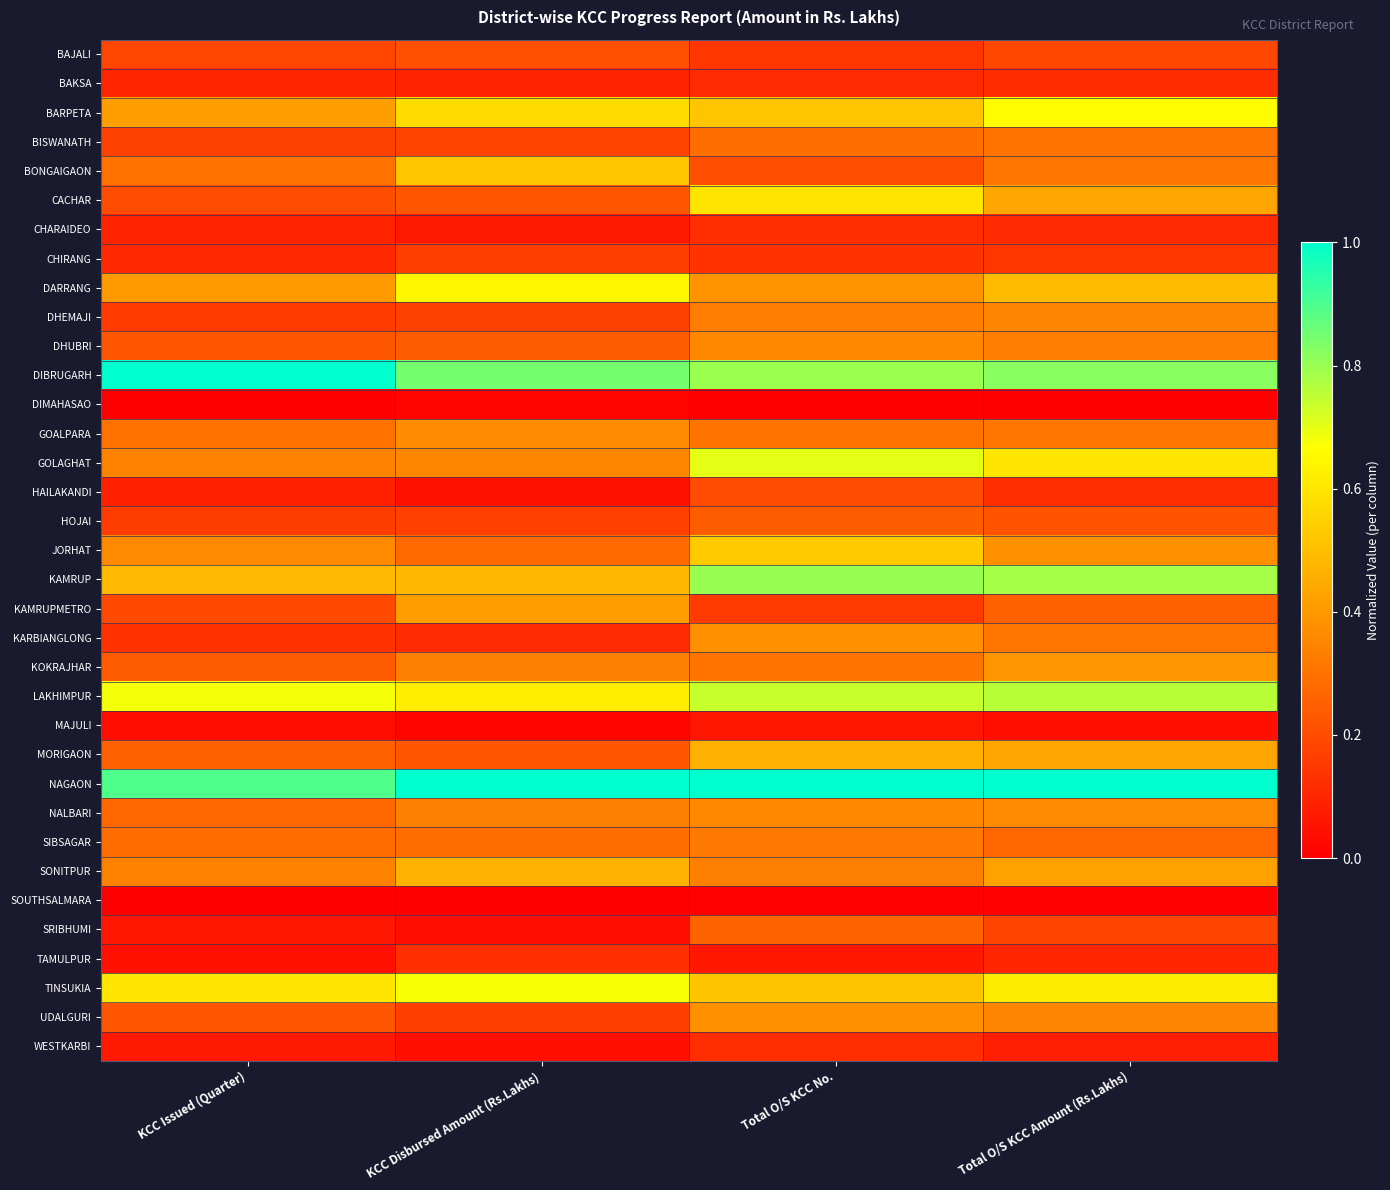

Rank the series at Total O/S KCC Amount (Rs.Lakhs) from highest to lowest value.

NAGAON, DIBRUGARH, KAMRUP, LAKHIMPUR, BARPETA, TINSUKIA, GOLAGHAT, DARRANG, CACHAR, MORIGAON, SONITPUR, KOKRAJHAR, JORHAT, NALBARI, UDALGURI, DHEMAJI, DHUBRI, GOALPARA, BONGAIGAON, KARBIANGLONG, BISWANATH, SIBSAGAR, KAMRUPMETRO, HOJAI, BAJALI, SRIBHUMI, CHIRANG, HAILAKANDI, BAKSA, CHARAIDEO, TAMULPUR, WESTKARBI, MAJULI, SOUTHSALMARA, DIMAHASAO